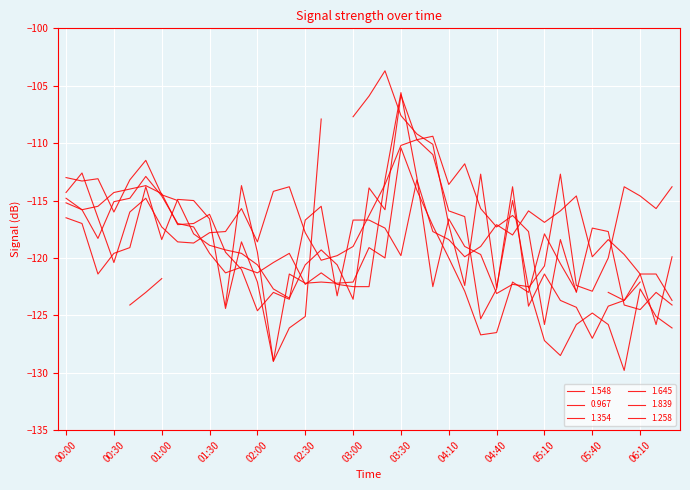

What is the label of the 22nd point from the left?

03:30